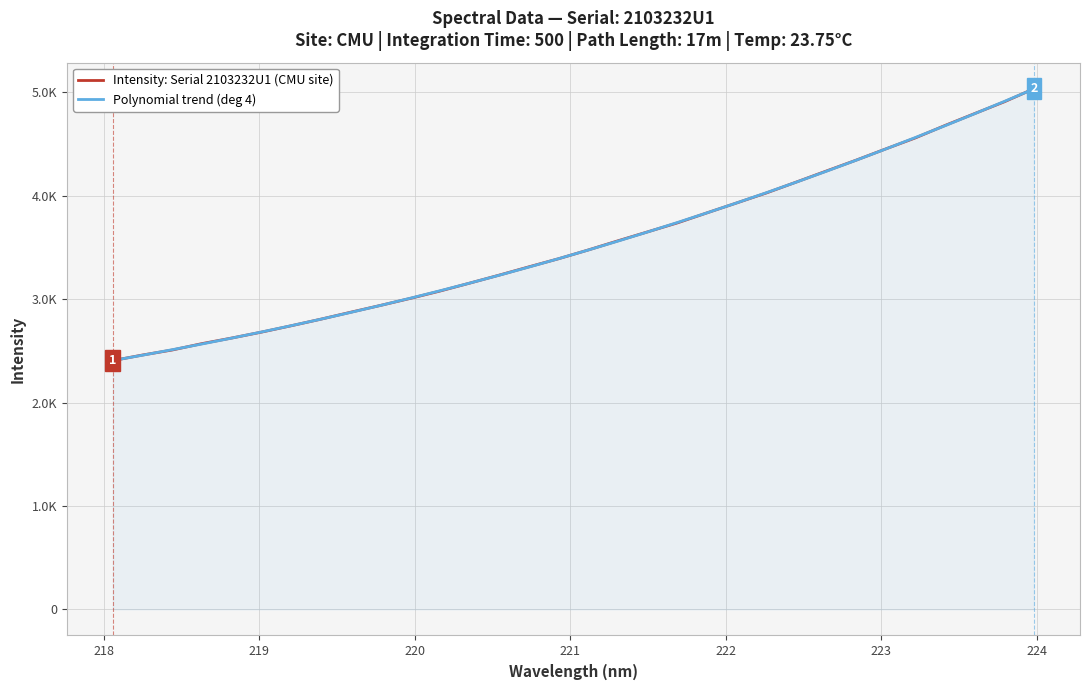

What are all the series names shown in the legend?

Intensity: Serial 2103232U1 (CMU site), Polynomial trend (deg 4)